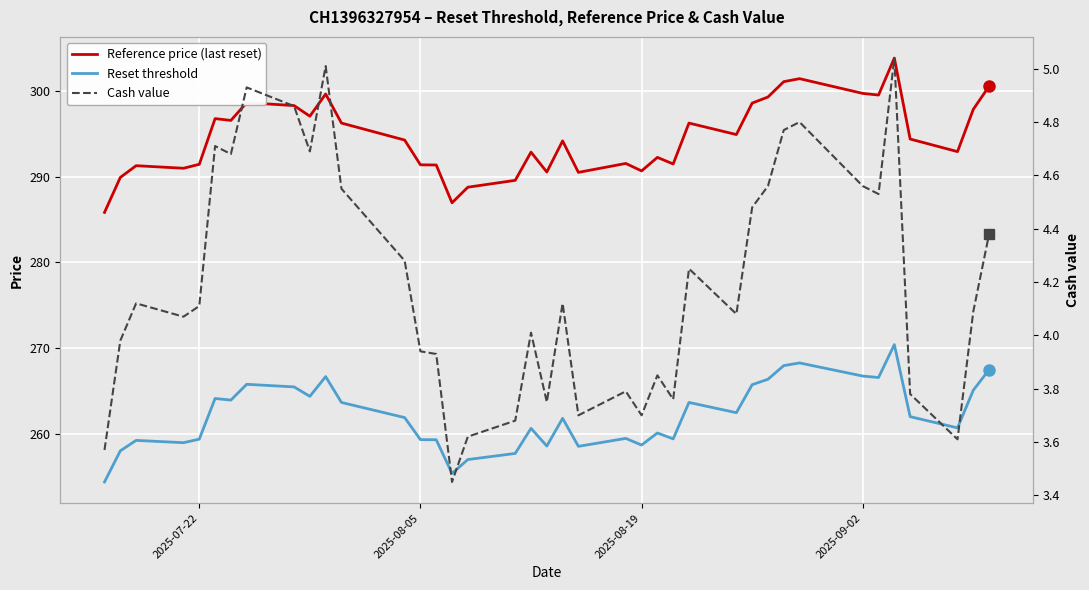

True or false: Cash value and Reset threshold intersect in this chart.

False